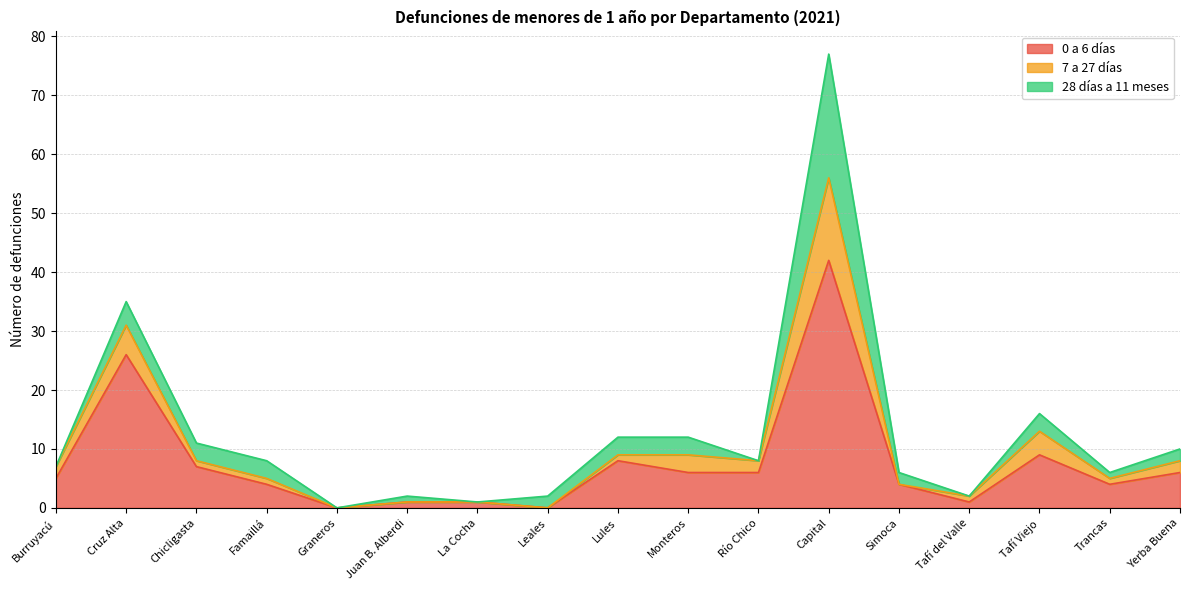

True or false: 7 a 27 días has more than 2 interior local peaks.

True